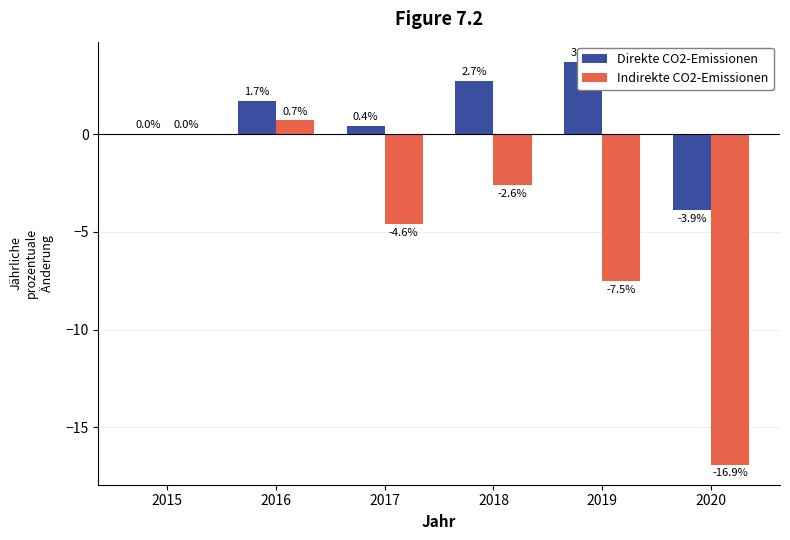

What is the difference between the maximum and second lowest values in the Direkte CO2-Emissionen series?

3.7